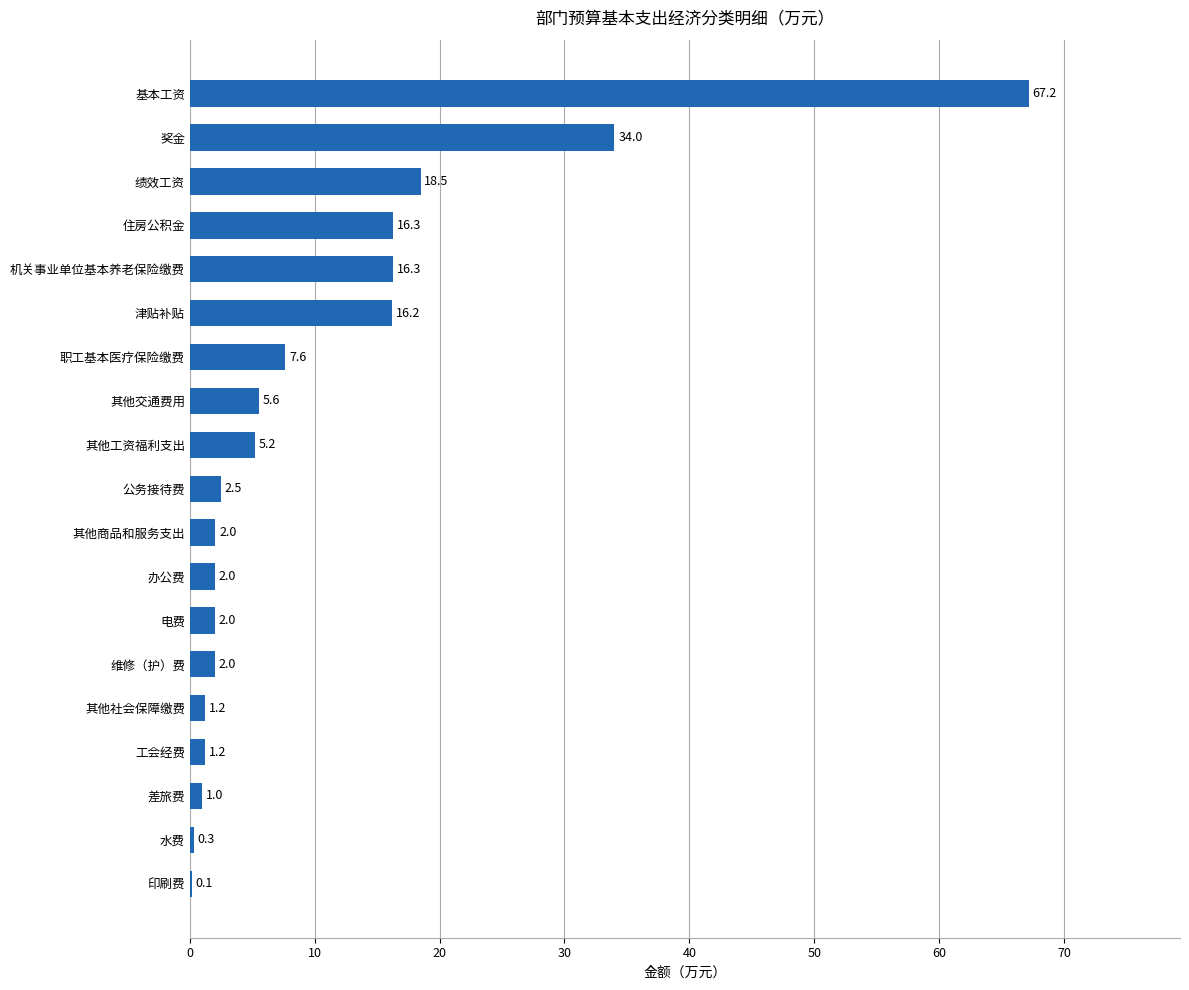

How many data points does each series have?

19